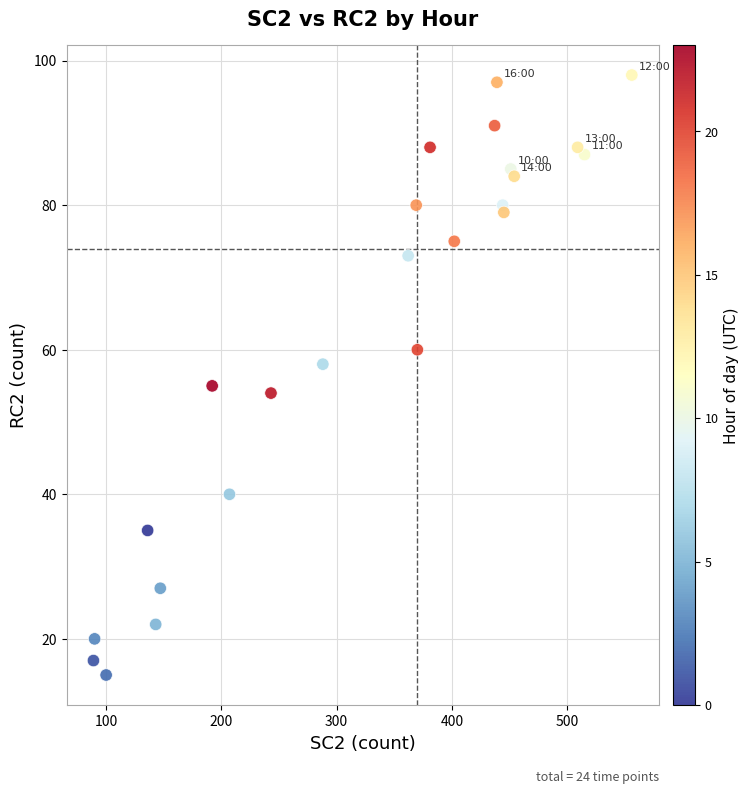

What Y value in the scatter plot is closest to 56?

55